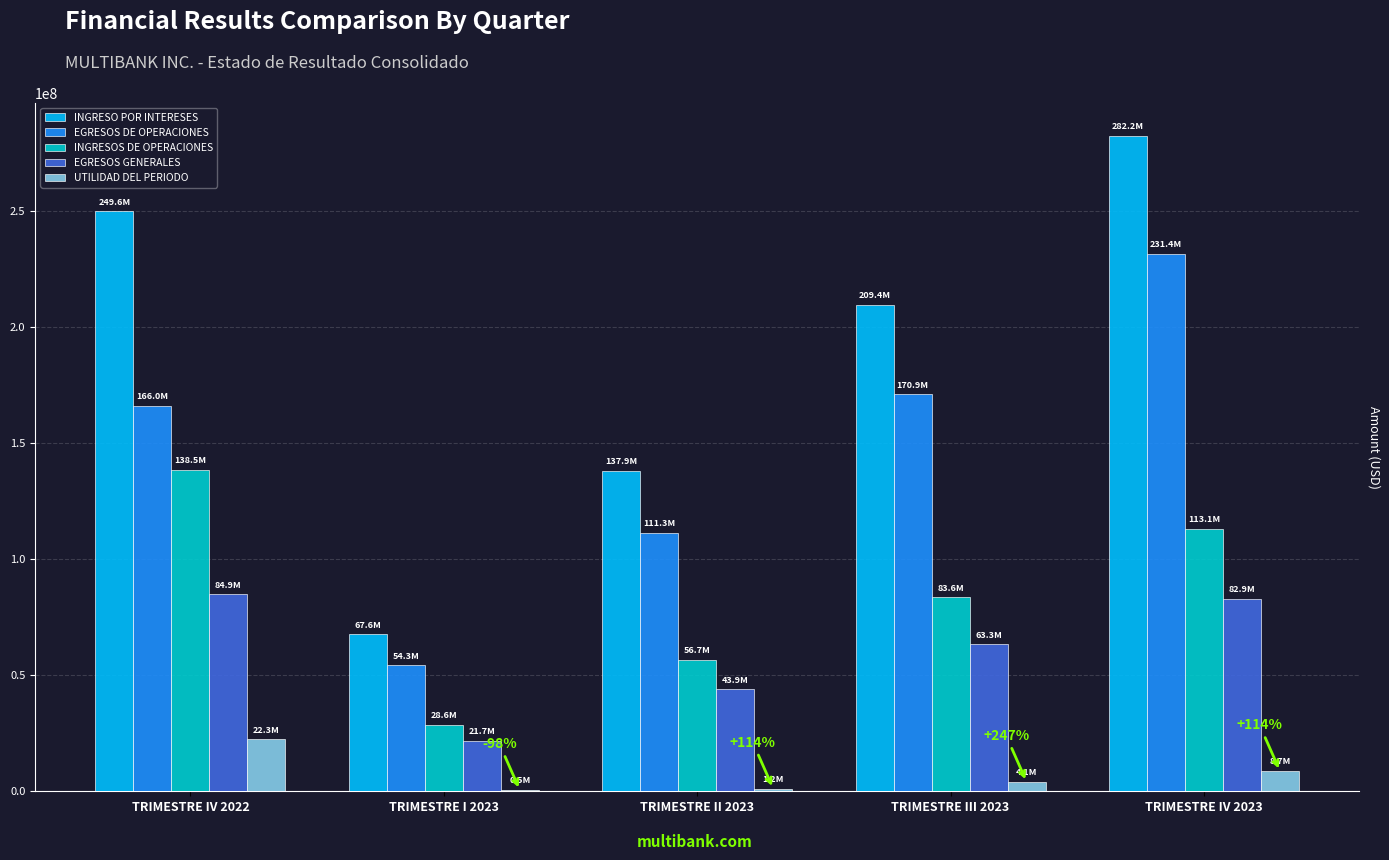

At which category is the sum across all series the highest?

TRIMESTRE IV 2023